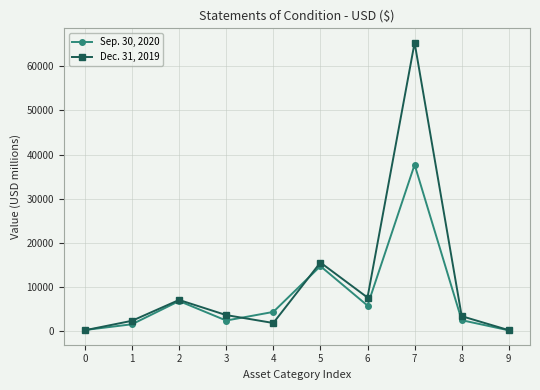

At which category is the sum across all series the highest?

7